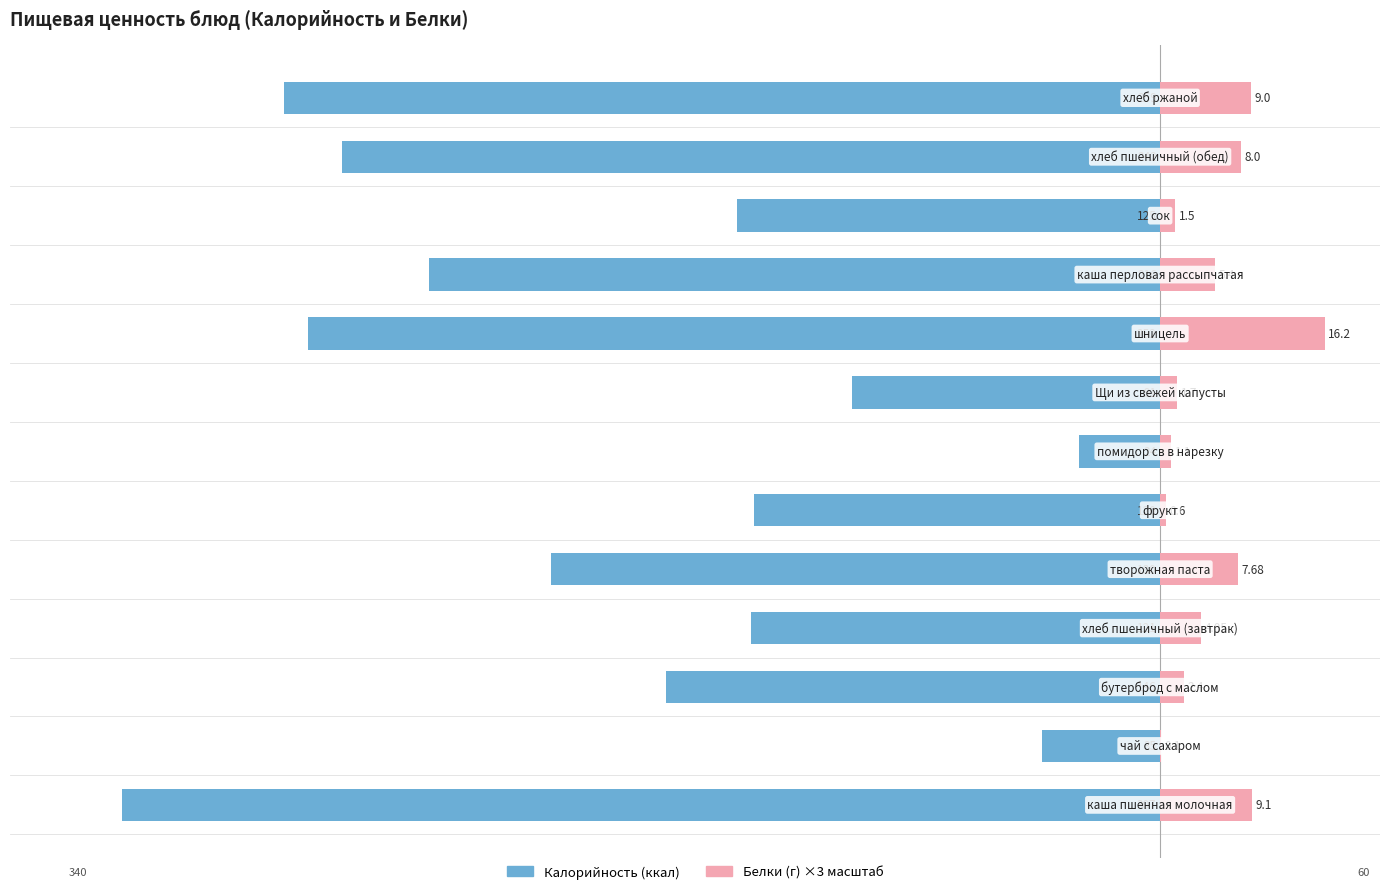

Reading right to left, transcribe all the data shown in this chart.

Калорийность: -259.0	-242.0	-125.0	-216.0	-252.0	-91.0	-24.0	-120.0	-180.0	-121.0	-146.0	-35.0	-307.0
Белки: 27.0	24.0	4.5	16.2	48.6	5.1	3.3	1.8	23.0	12.1	7.2	0.3	27.3